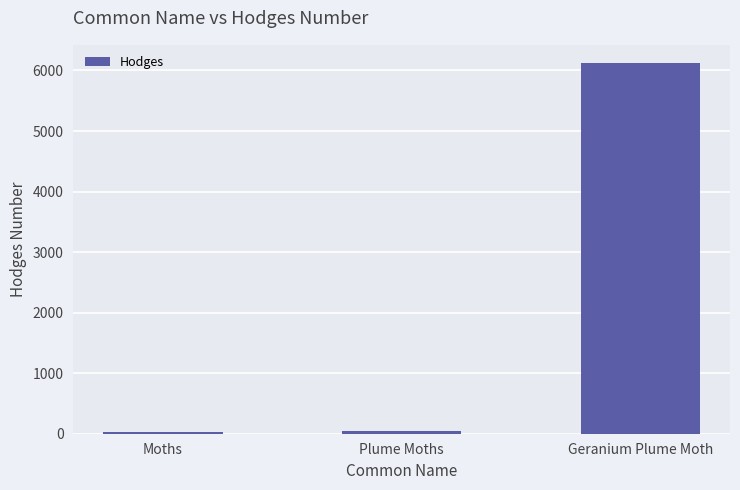

Where does the data first go above 46?

Plume Moths